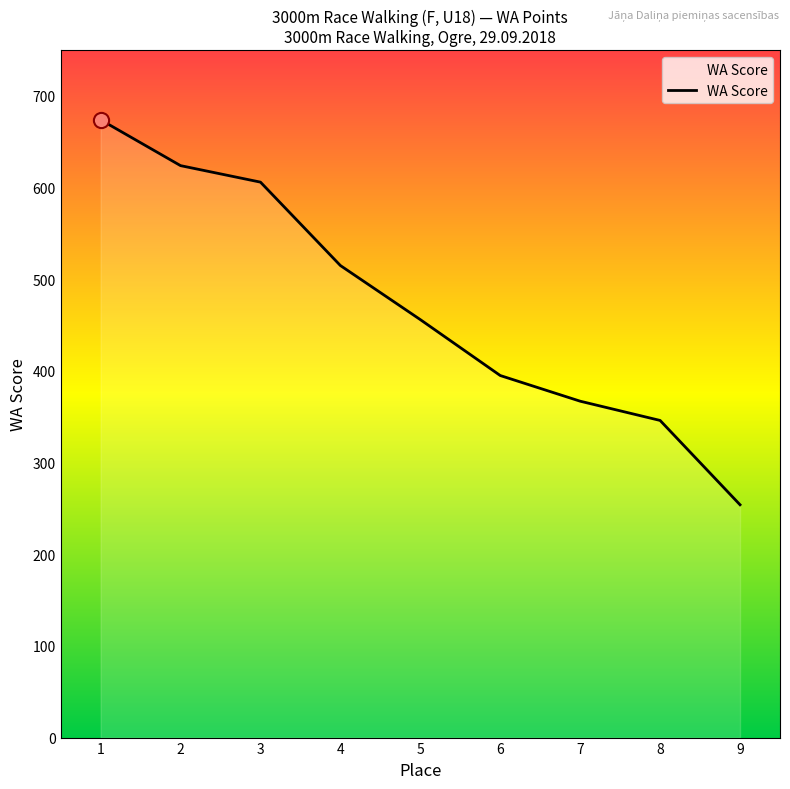

Between 7 and 8, which is larger?

7